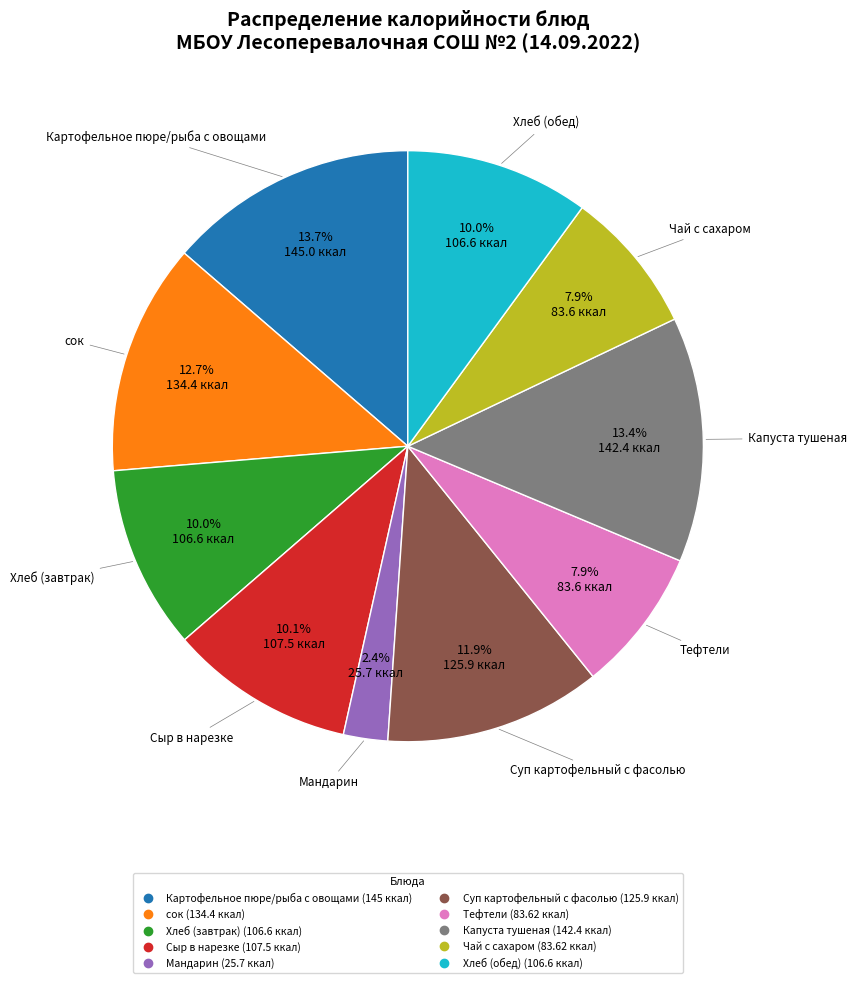

True or false: Тефтели accounts for 8% of the total.

True